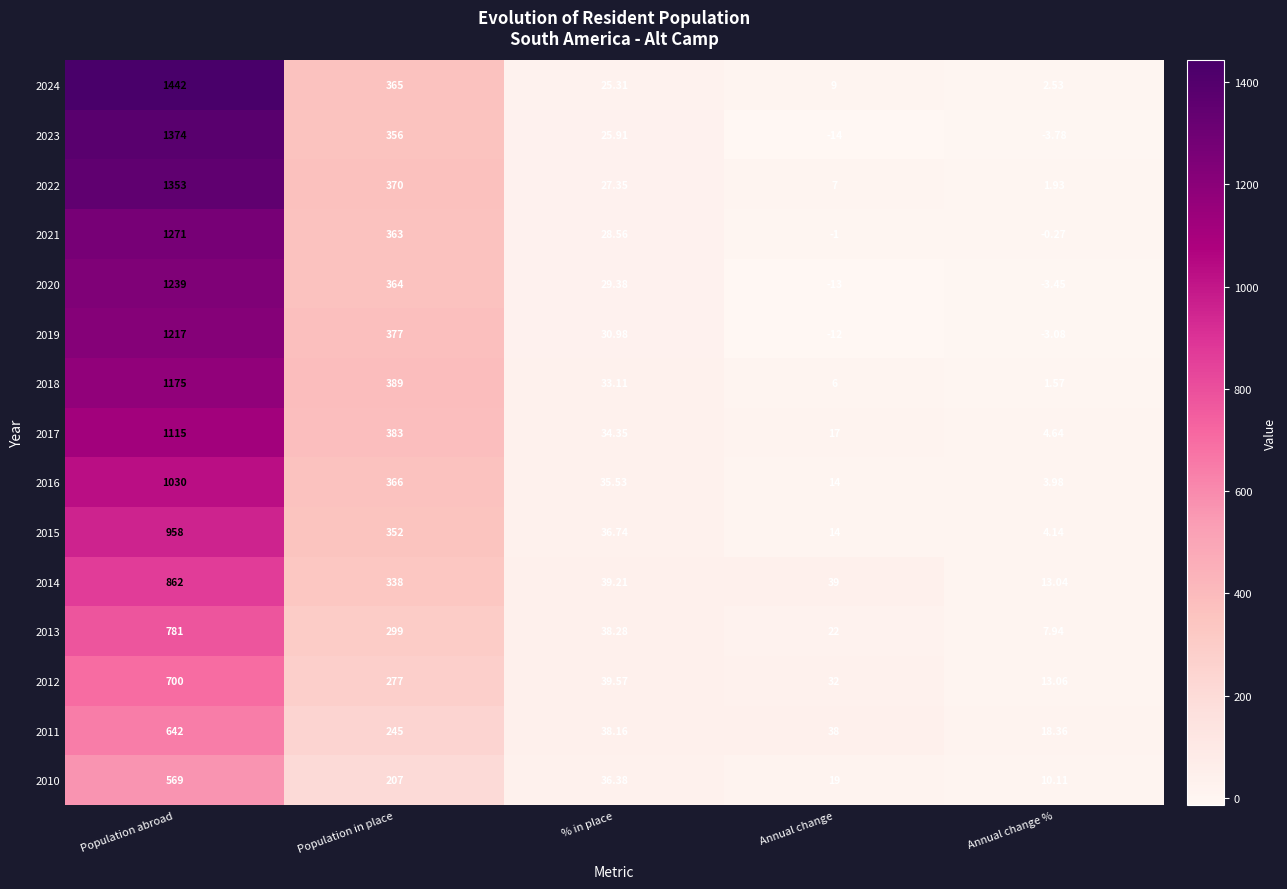

Which category has the lowest value in the 2010 series?

Annual change %